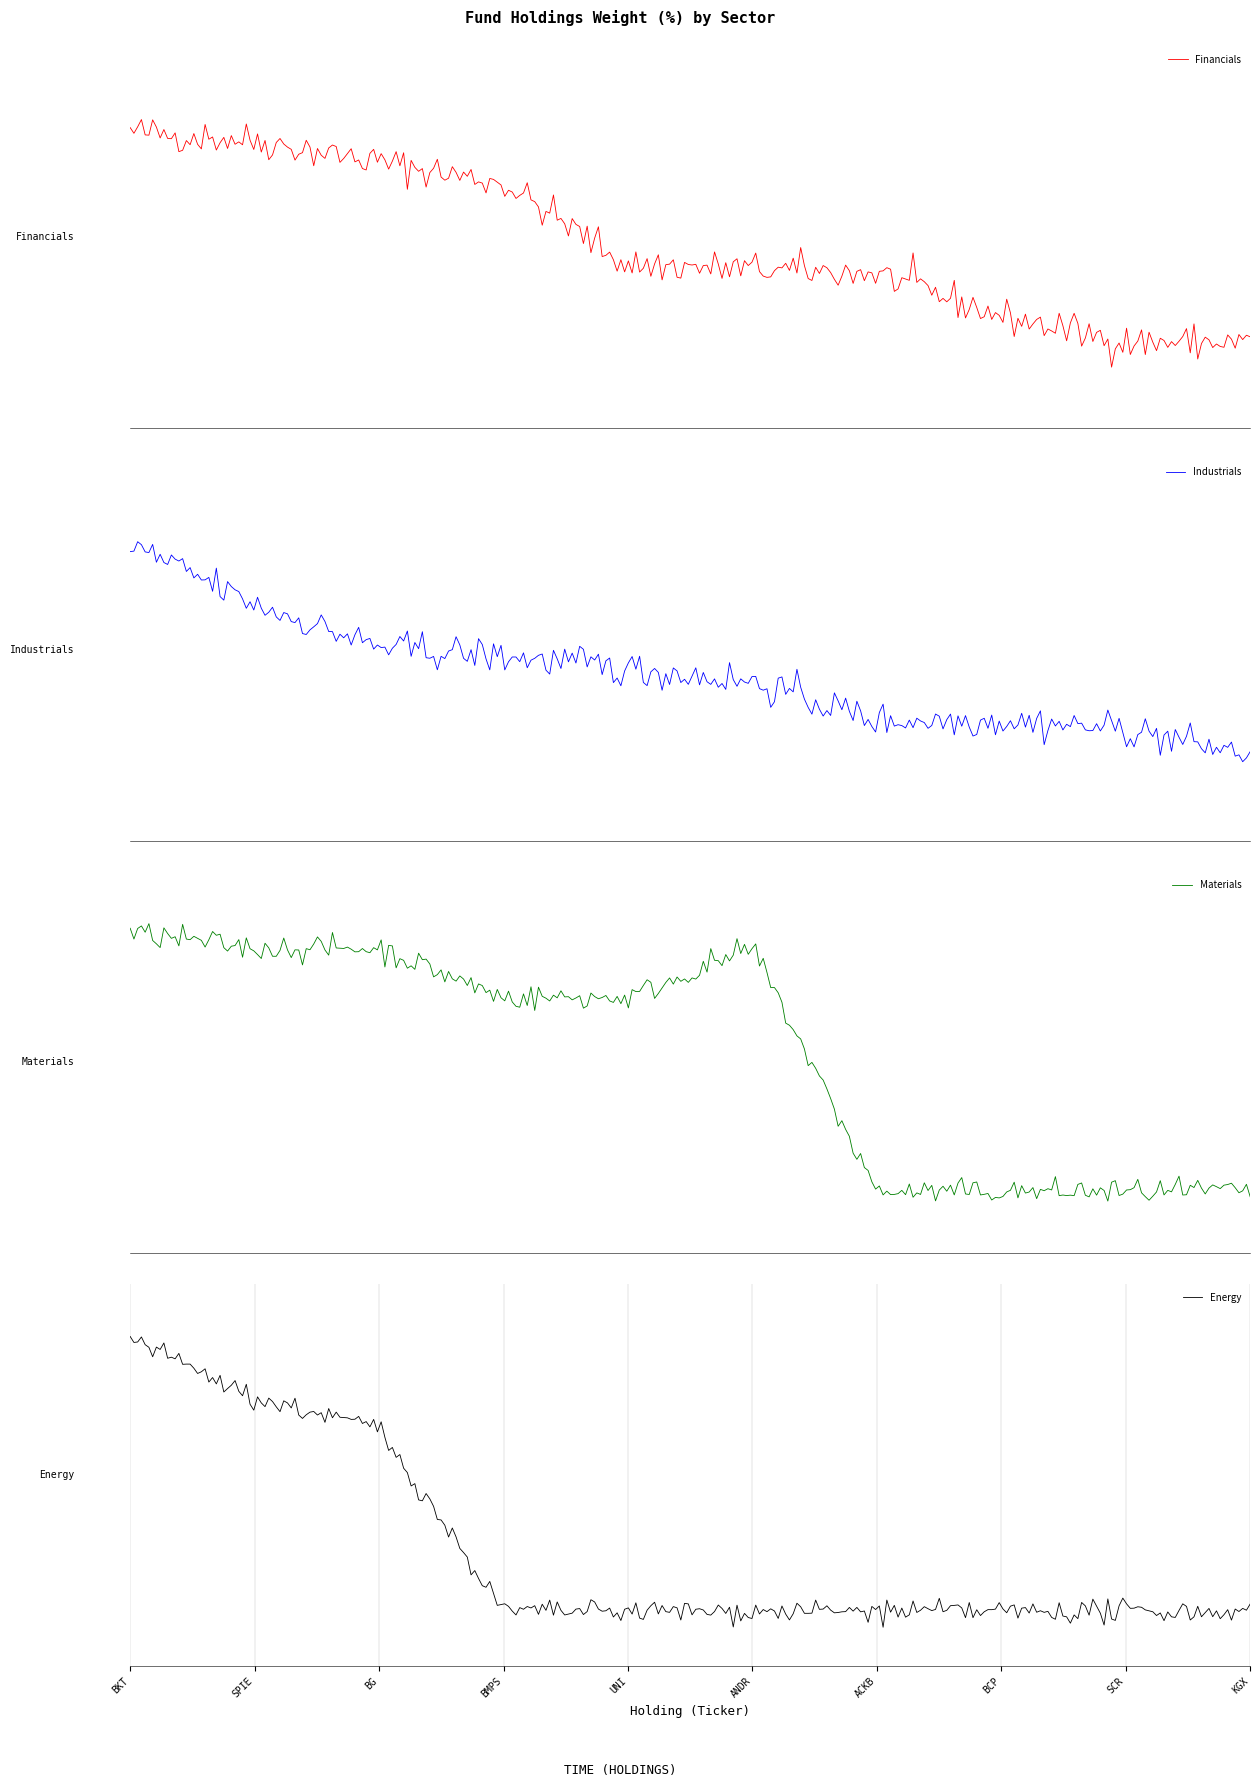

How many Energy values are between 0 and 1?

10